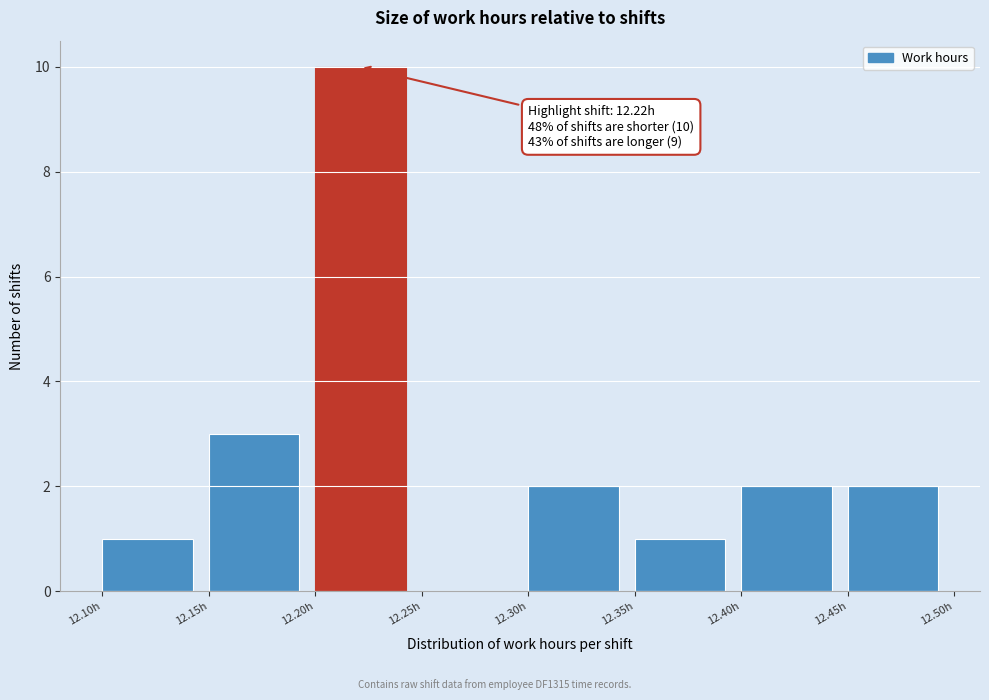

Which range on the x-axis has the tallest bar?

12.20 to 12.25